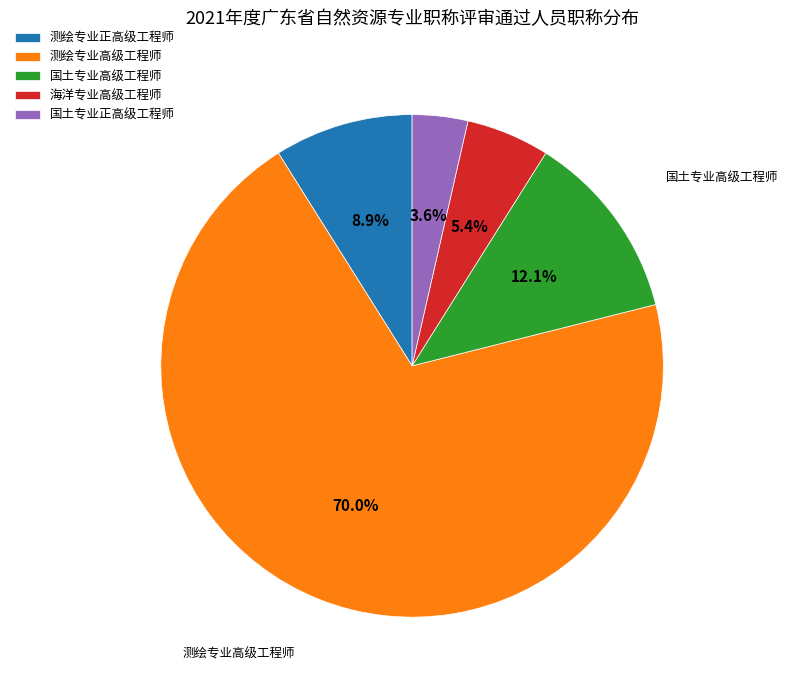

To the nearest percent, what portion does 海洋专业高级工程师 represent?

5%